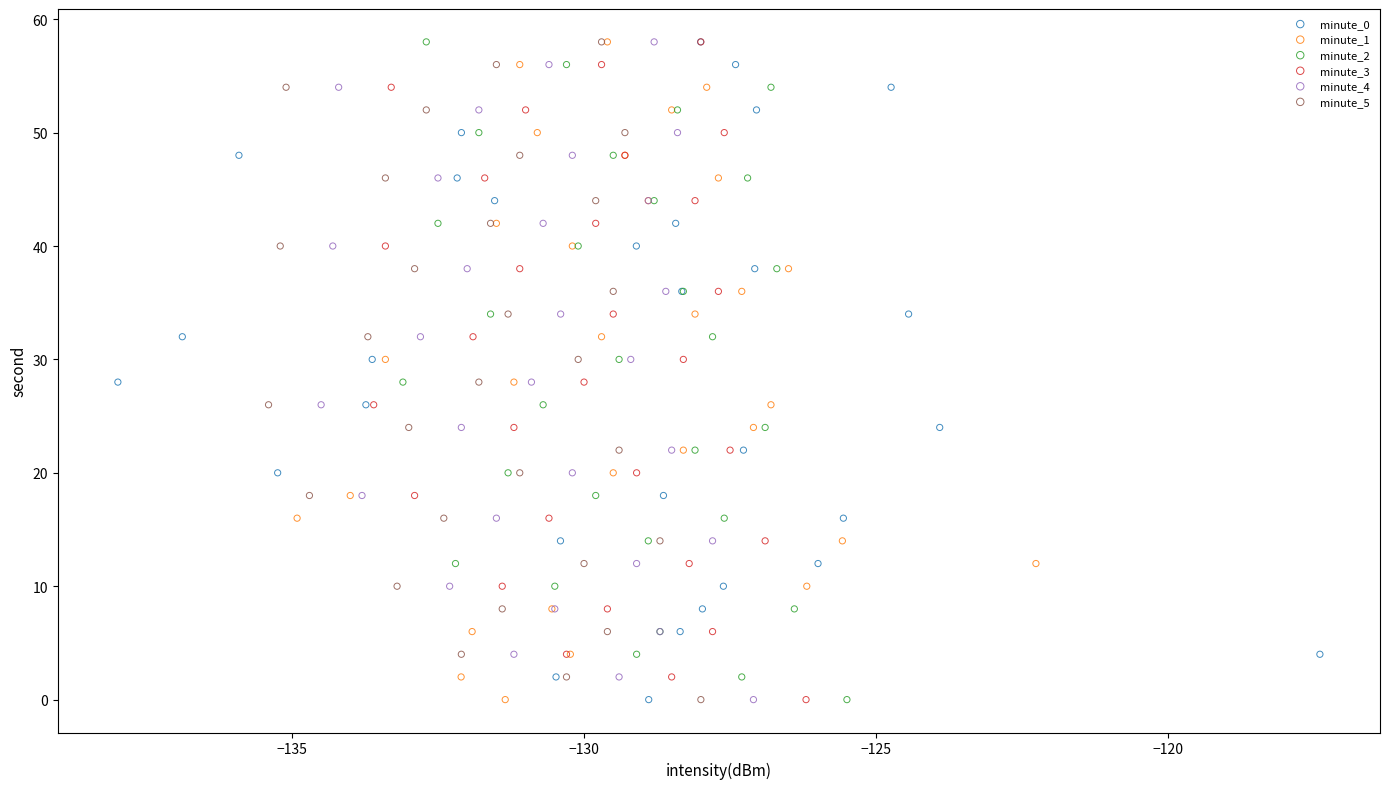

What are all the series names shown in the legend?

minute_0, minute_1, minute_2, minute_3, minute_4, minute_5